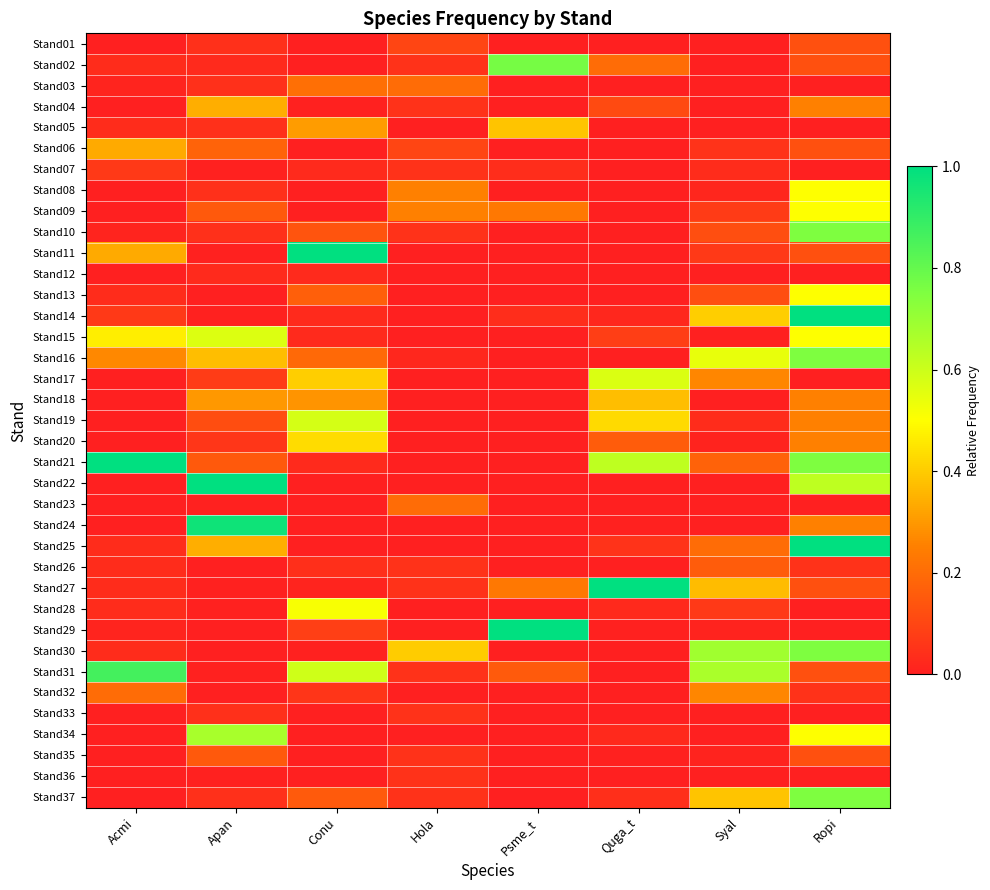

Which series has the largest range (max minus min)?

Stand11